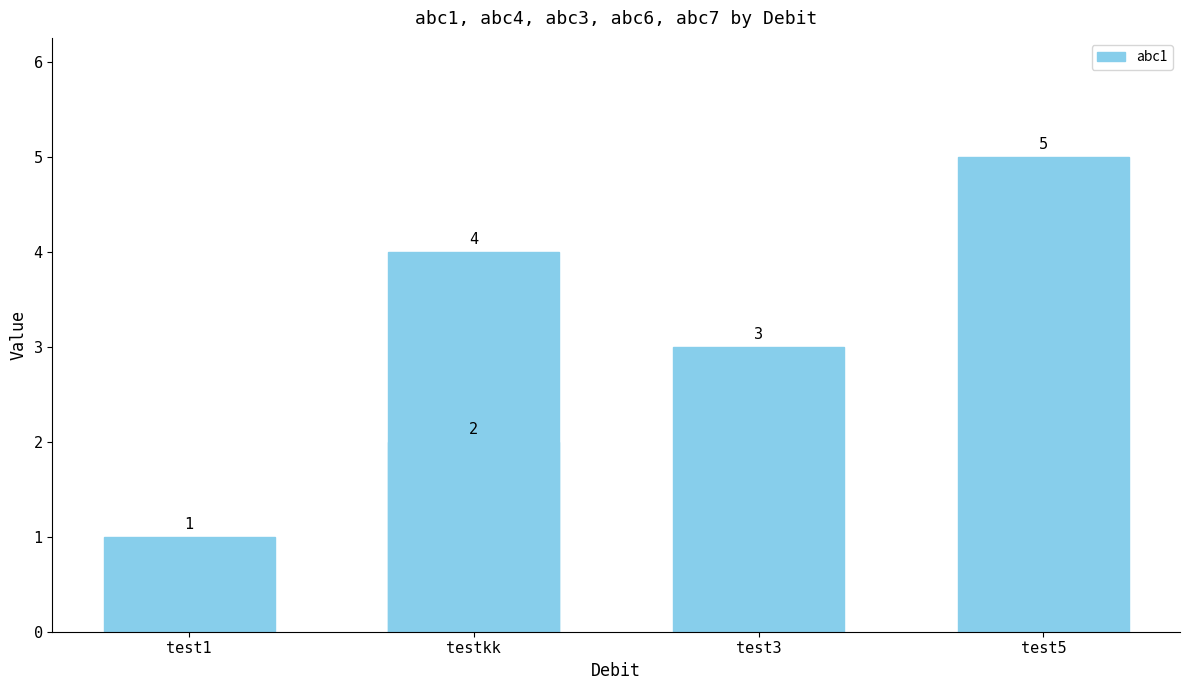

Are the bars horizontal?

No